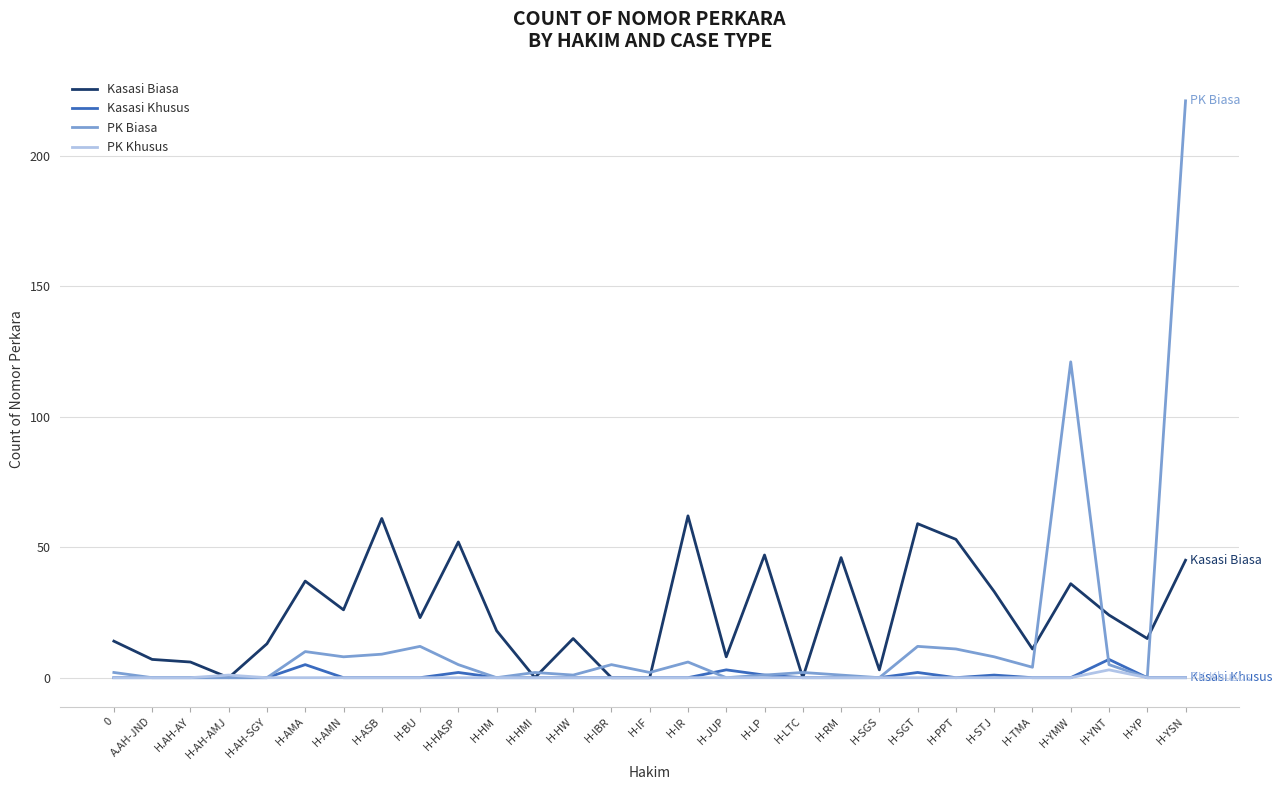

Which category has the highest value across all series?

H-YSN